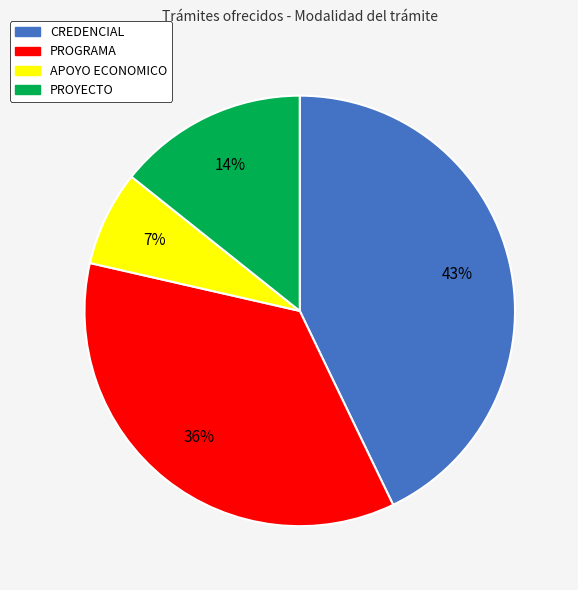

Rank the categories by value from highest to lowest.

CREDENCIAL, PROGRAMA, PROYECTO, APOYO ECONOMICO